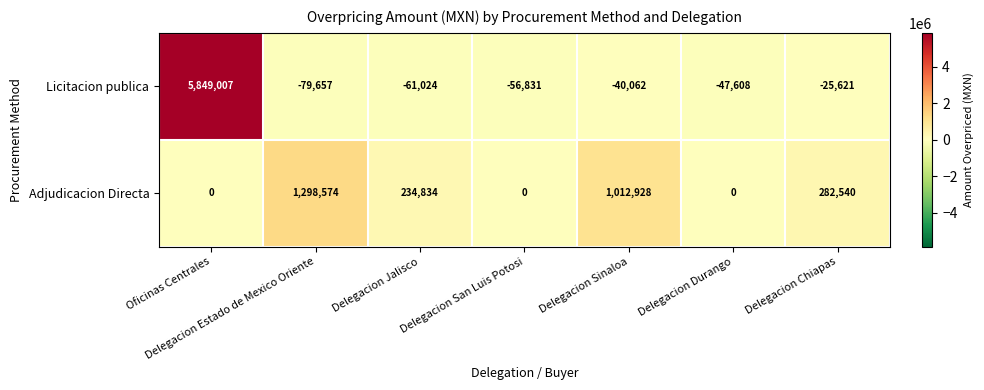

What is the difference between the highest and lowest values at Delegacion Durango?

47608